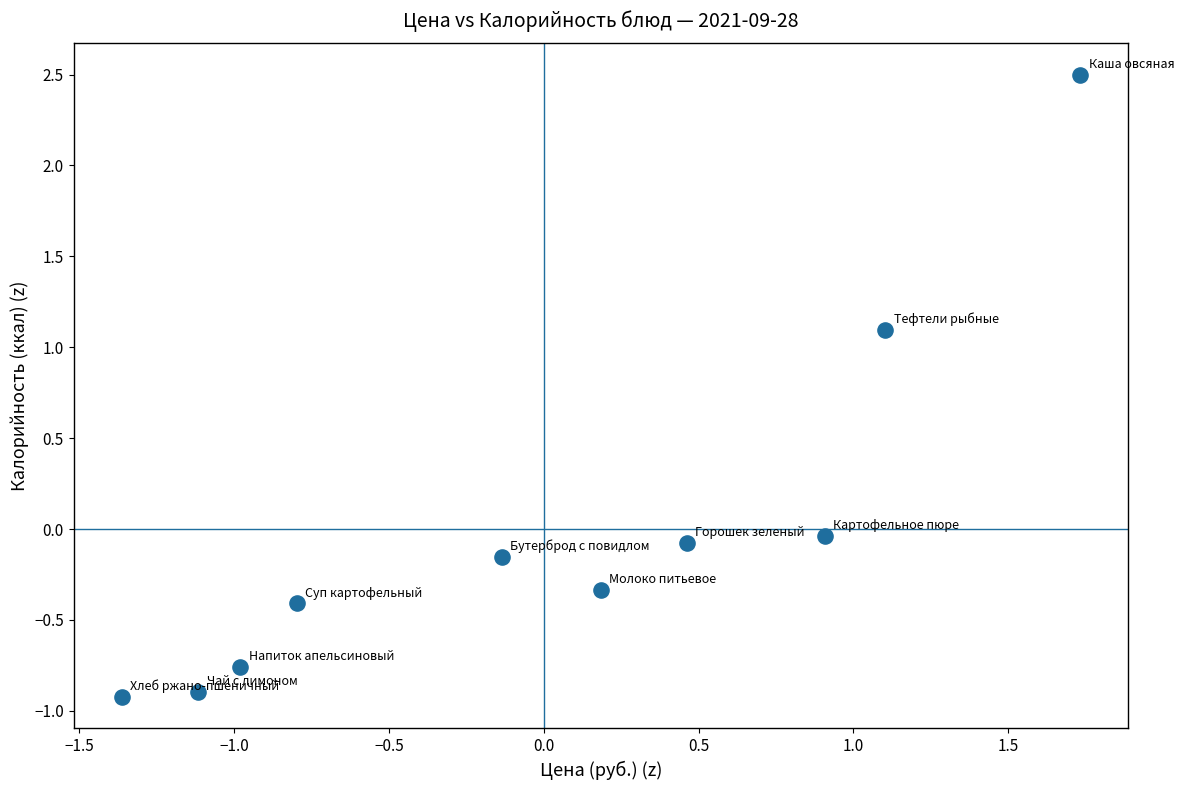

What is the range of Y values (max minus min)?

3.4